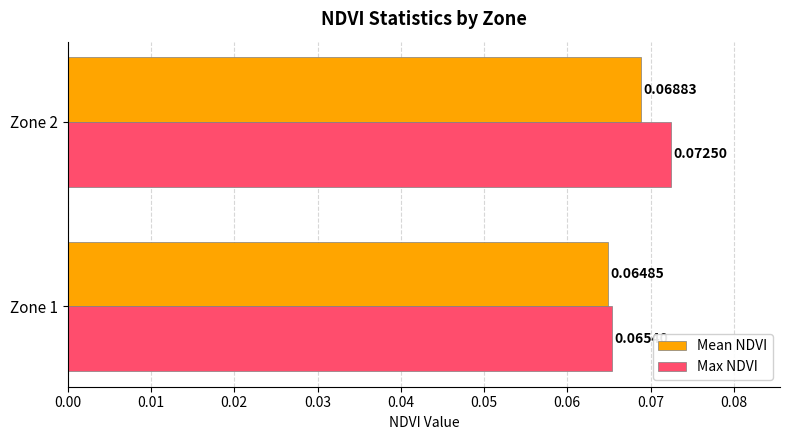

Rank the series at Zone 1 from highest to lowest value.

Max NDVI, Mean NDVI